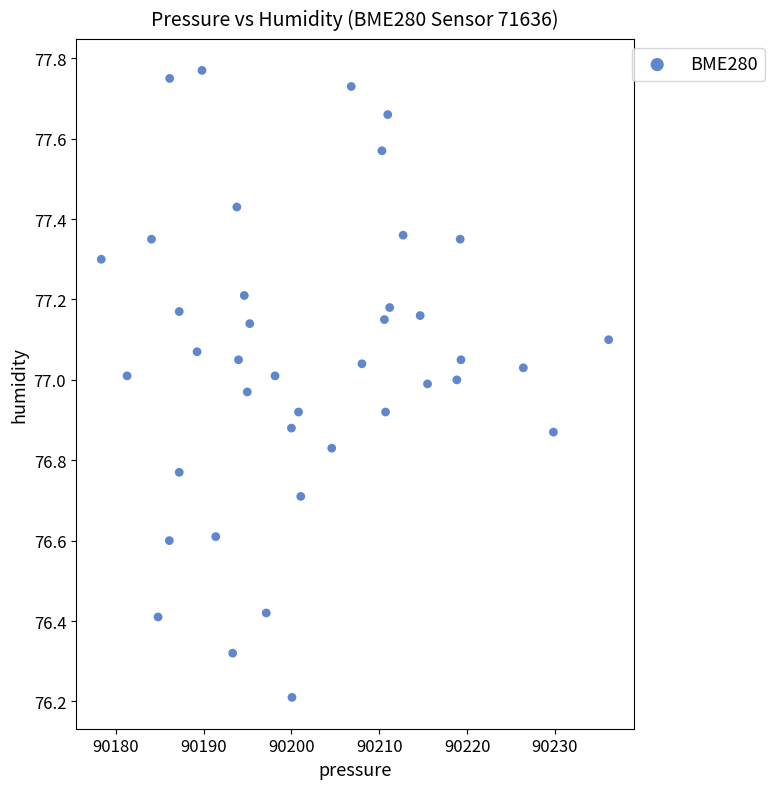

What is the range of Y values (max minus min)?

1.6